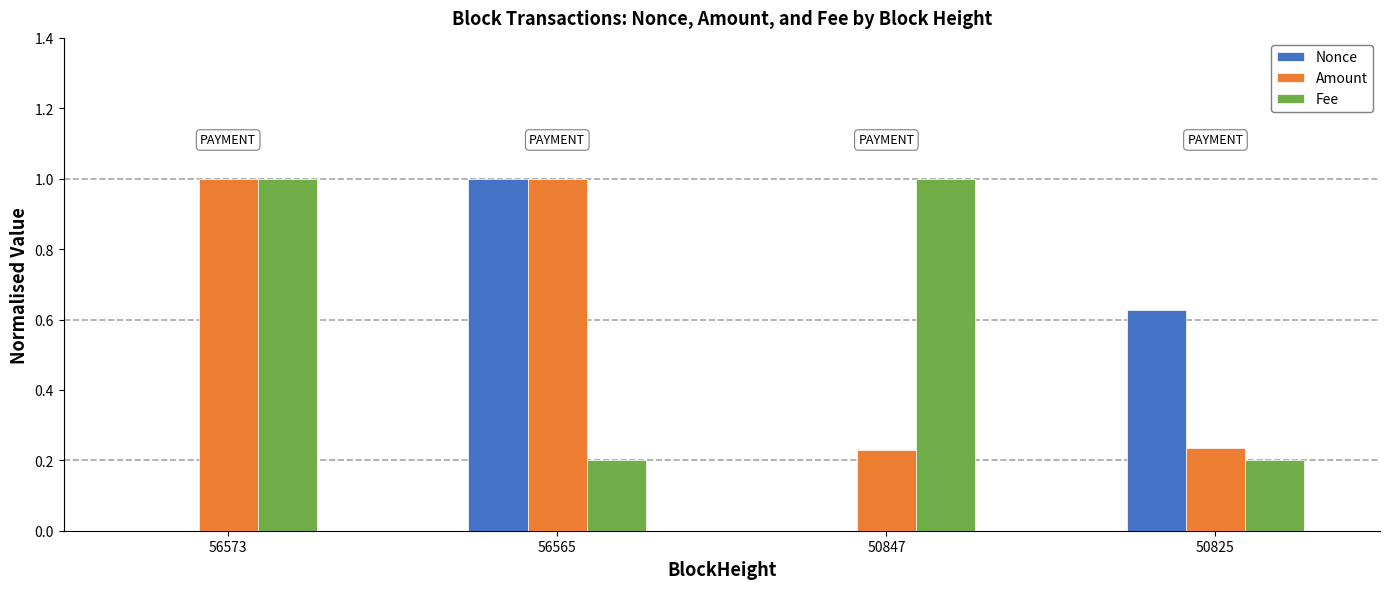

What are all the series names shown in the legend?

Nonce, Amount, Fee